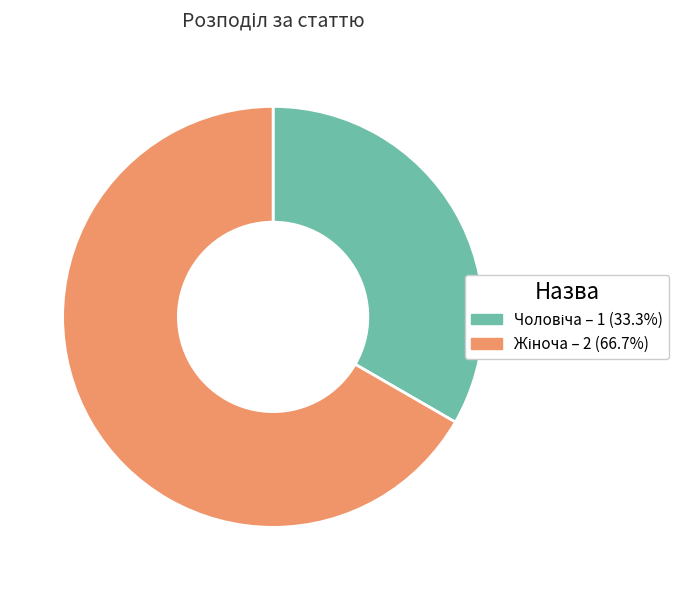

Does any single category account for the majority?

Yes